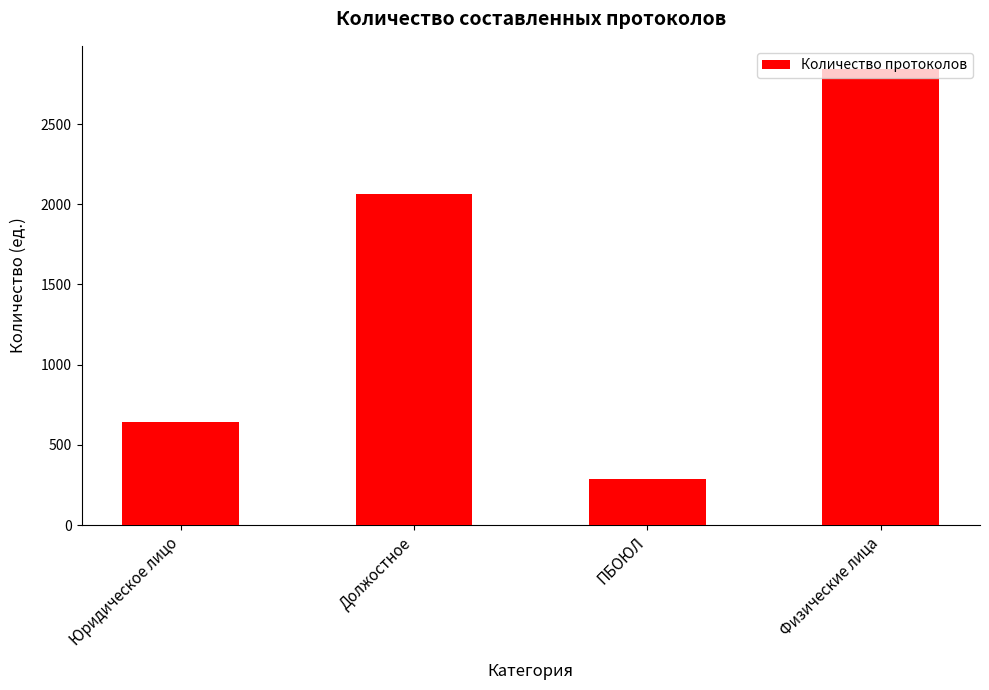

What is the difference between the second highest and second lowest values?

1423